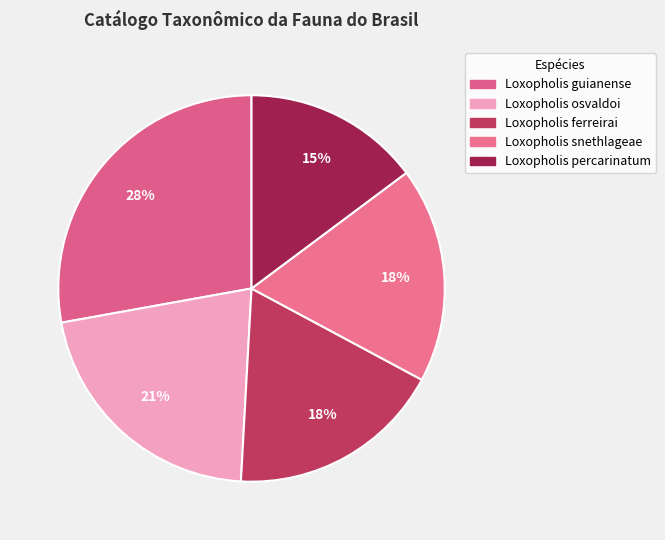

What percentage do Loxopholis osvaldoi and Loxopholis ferreirai together represent?

39.3%